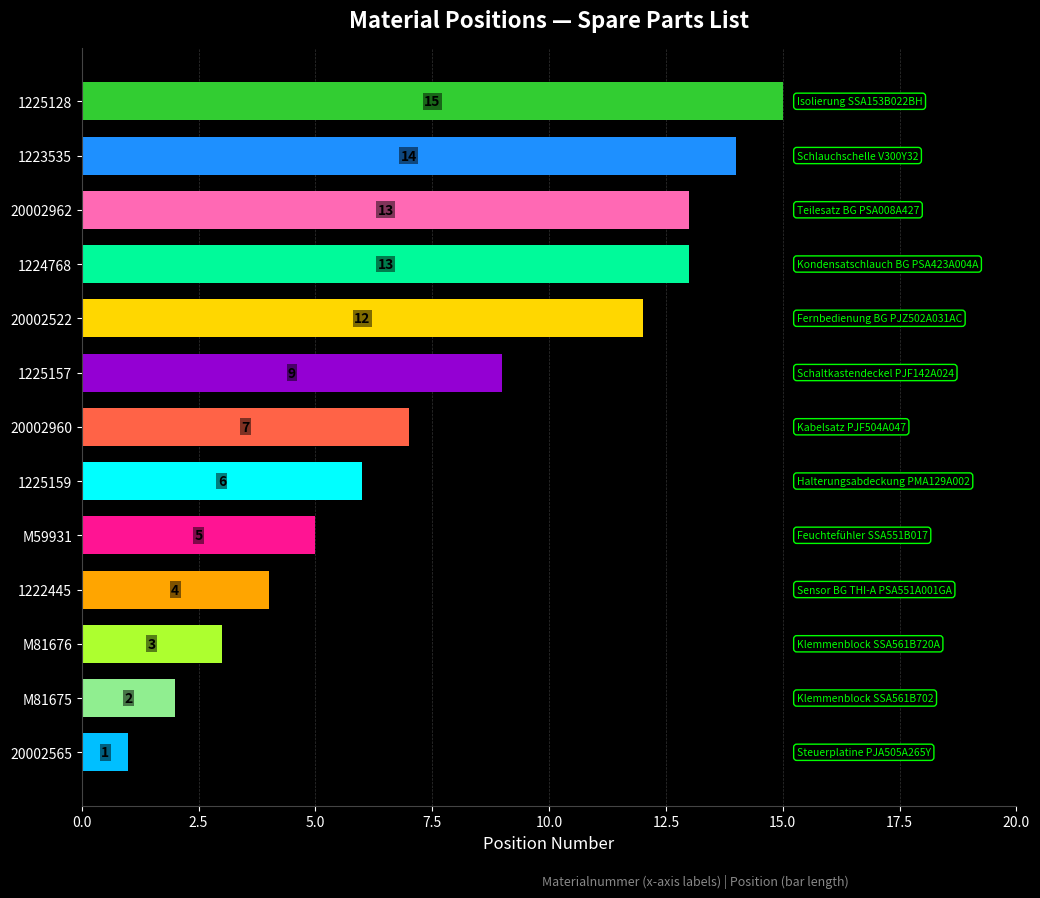

Which label corresponds to the smallest value in the chart?

20002565